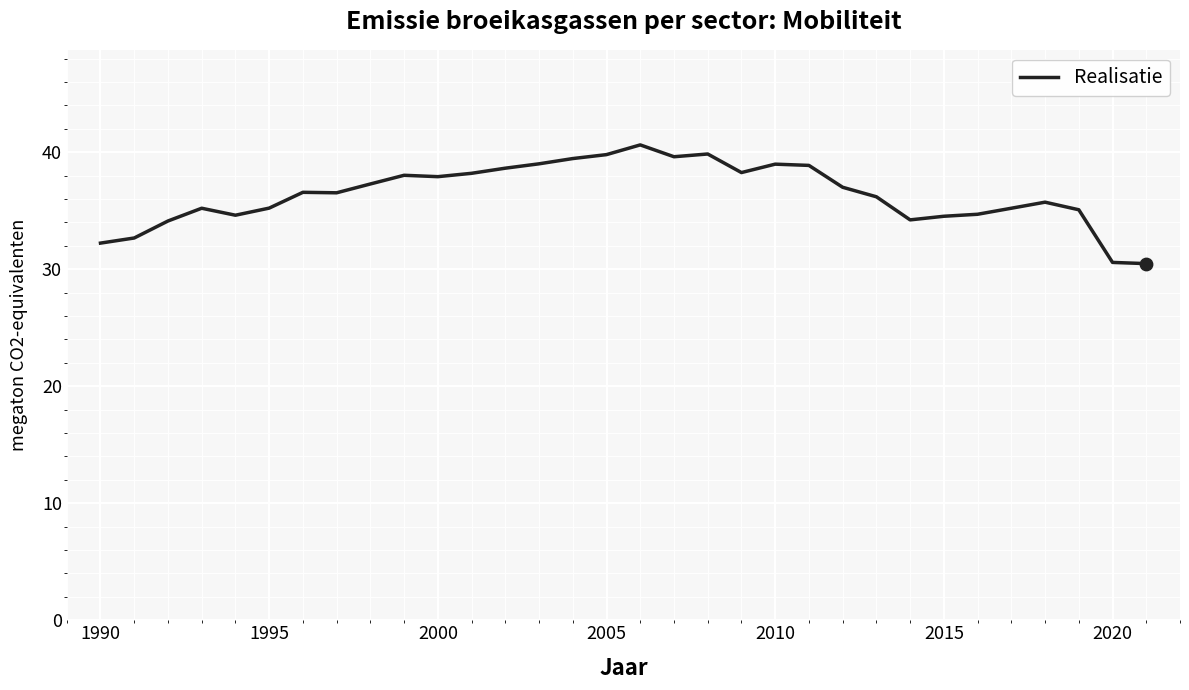

What is the smallest value displayed?

30.5